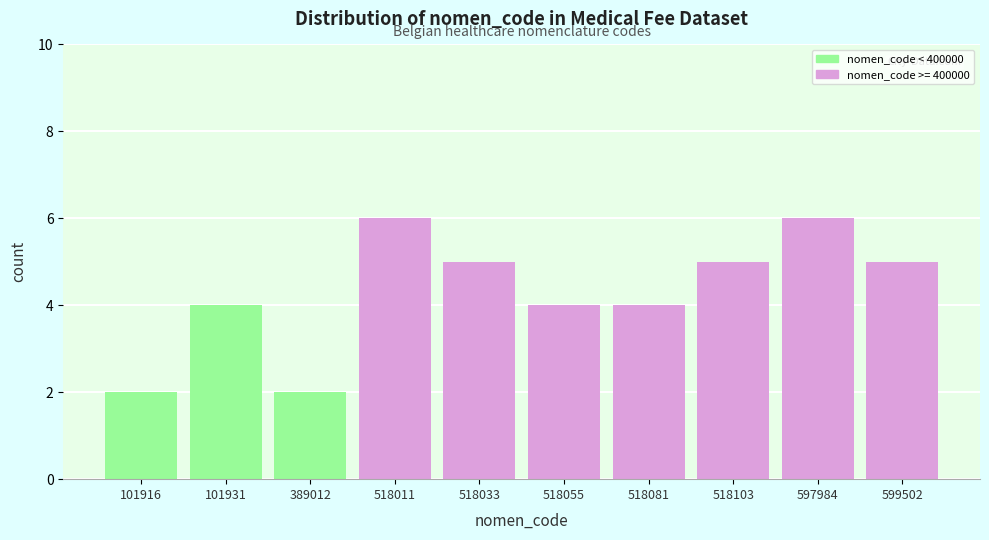

Reading left to right, what are all the values shown in this chart?

101916=2	101931=4	389012=2	518011=6	518033=5	518055=4	518081=4	518103=5	597984=6	599502=5